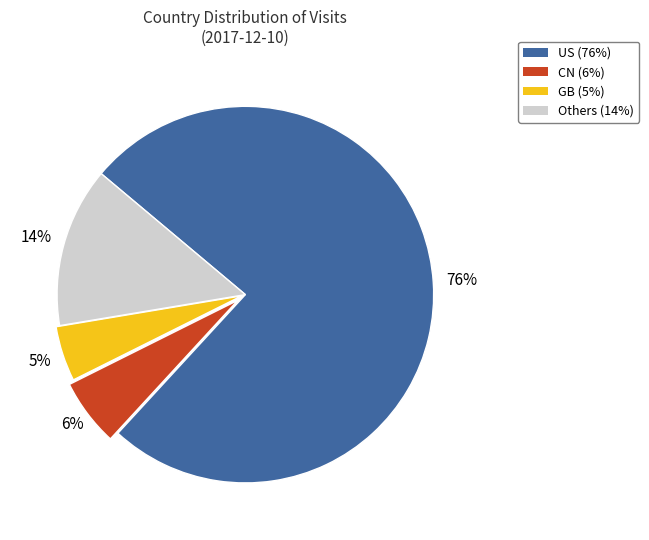

Is there any slice that represents more than half of the pie?

Yes